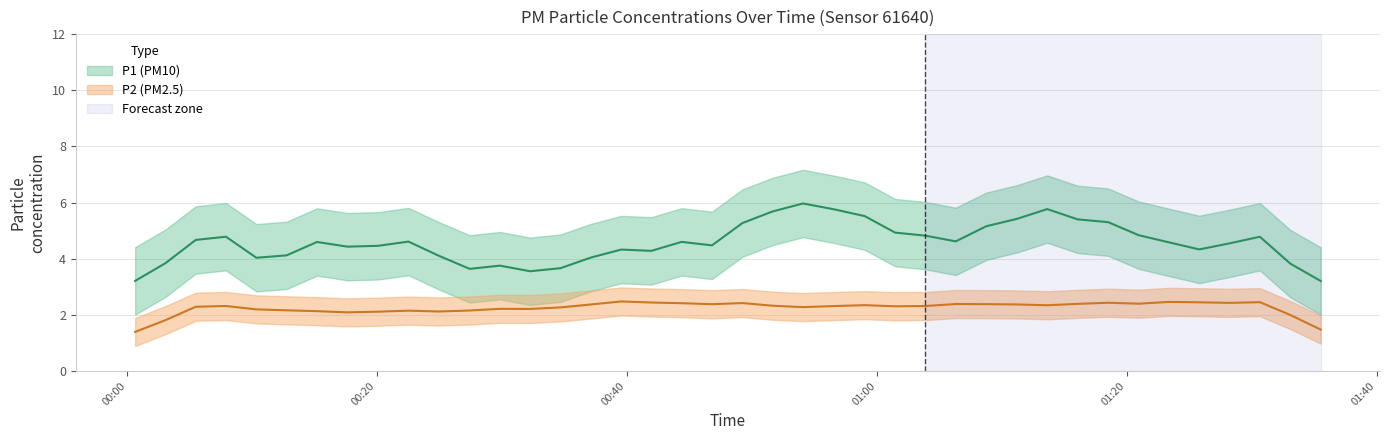

At which category is the sum across all series the highest?

22